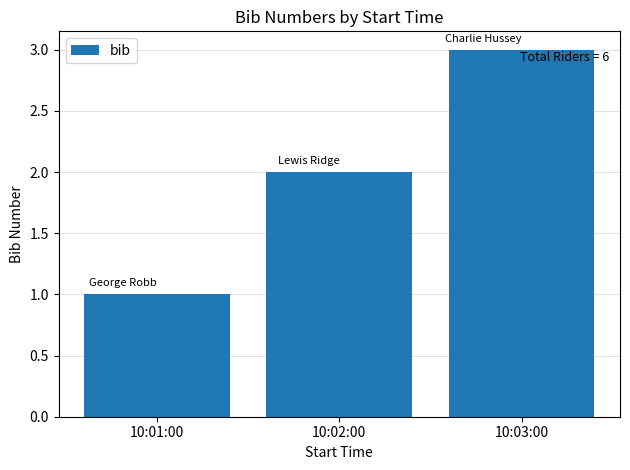

Reading right to left, extract all data points from this chart.

10:03:00=3	10:02:00=2	10:01:00=1